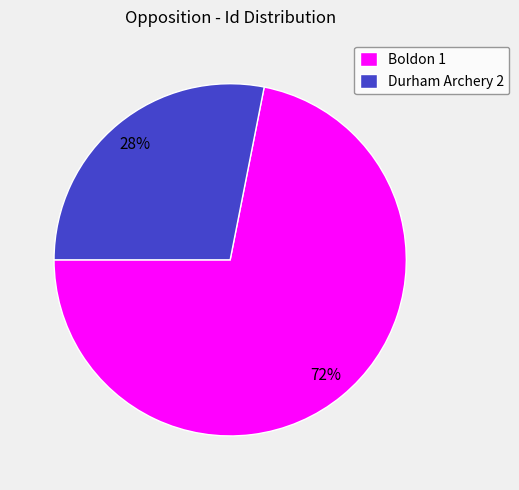

Is the sum of Durham Archery 2 and Boldon 1 greater than half?

Yes